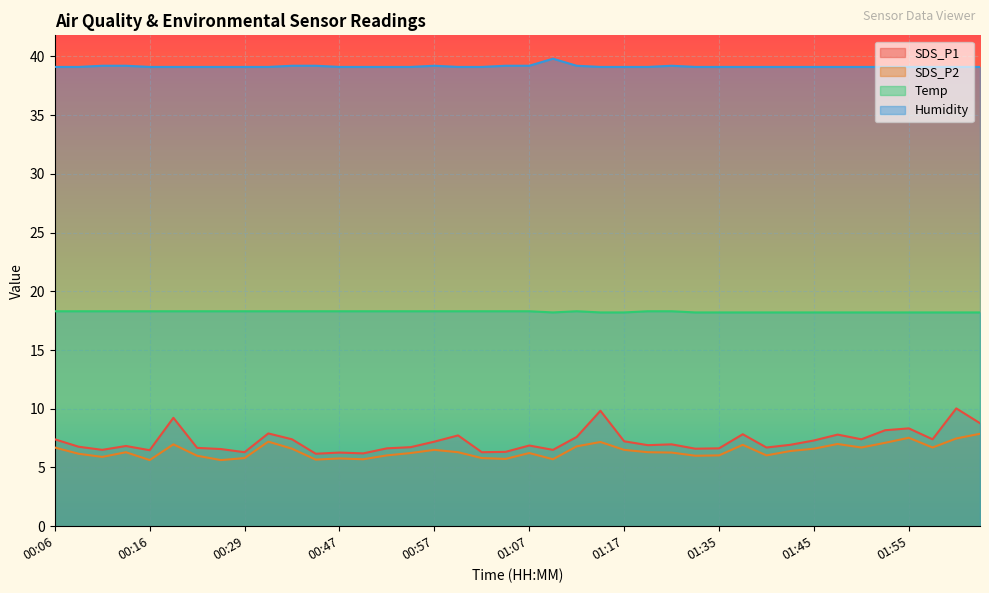

Is the value of SDS_P2 at 01:15 greater than the value of Humidity at 00:27?

No